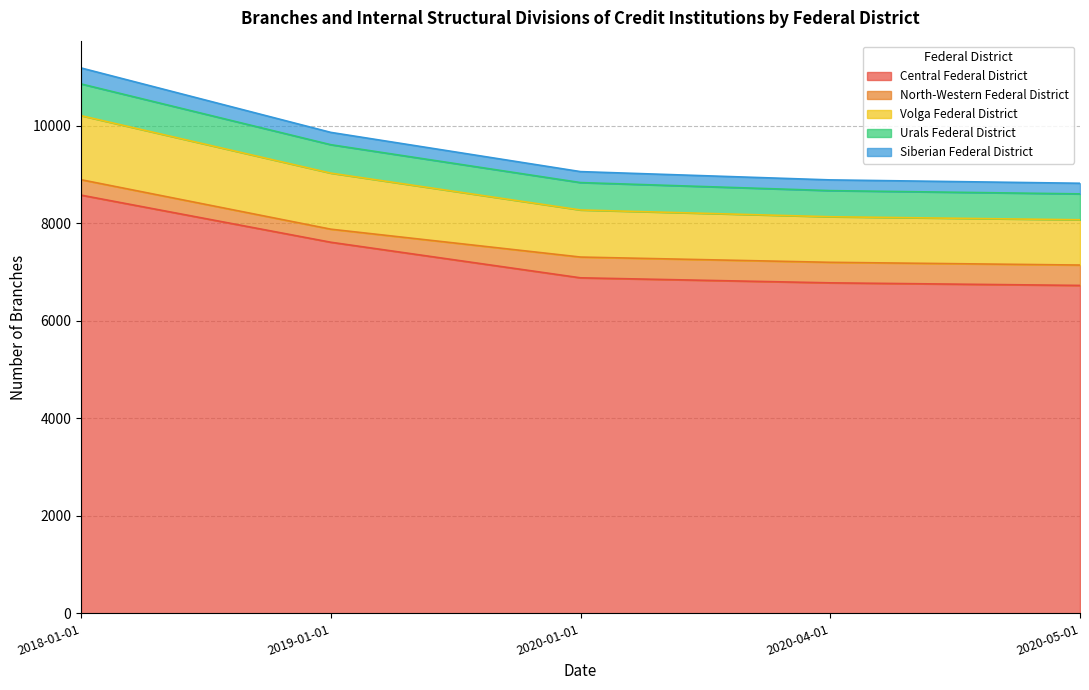

True or false: Volga Federal District and Central Federal District intersect in this chart.

False